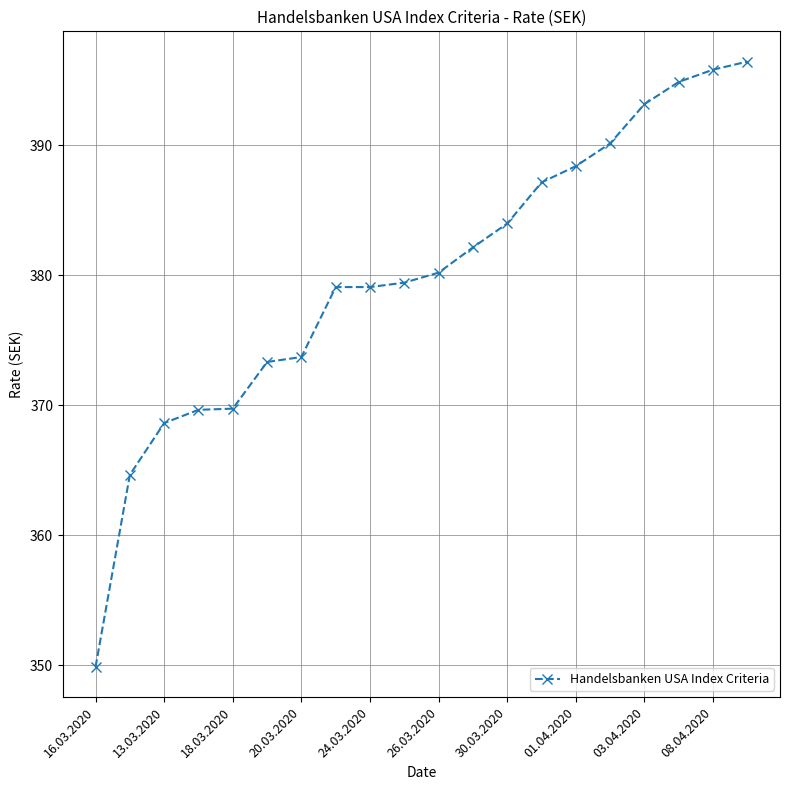

What is the value of the 4th point from the left?

369.6